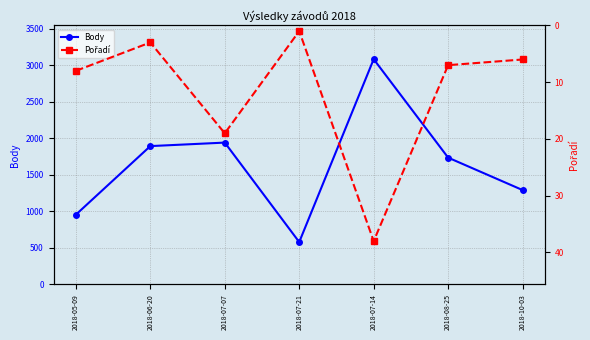

What is the difference between the highest and lowest values at 2018-07-07?

1921